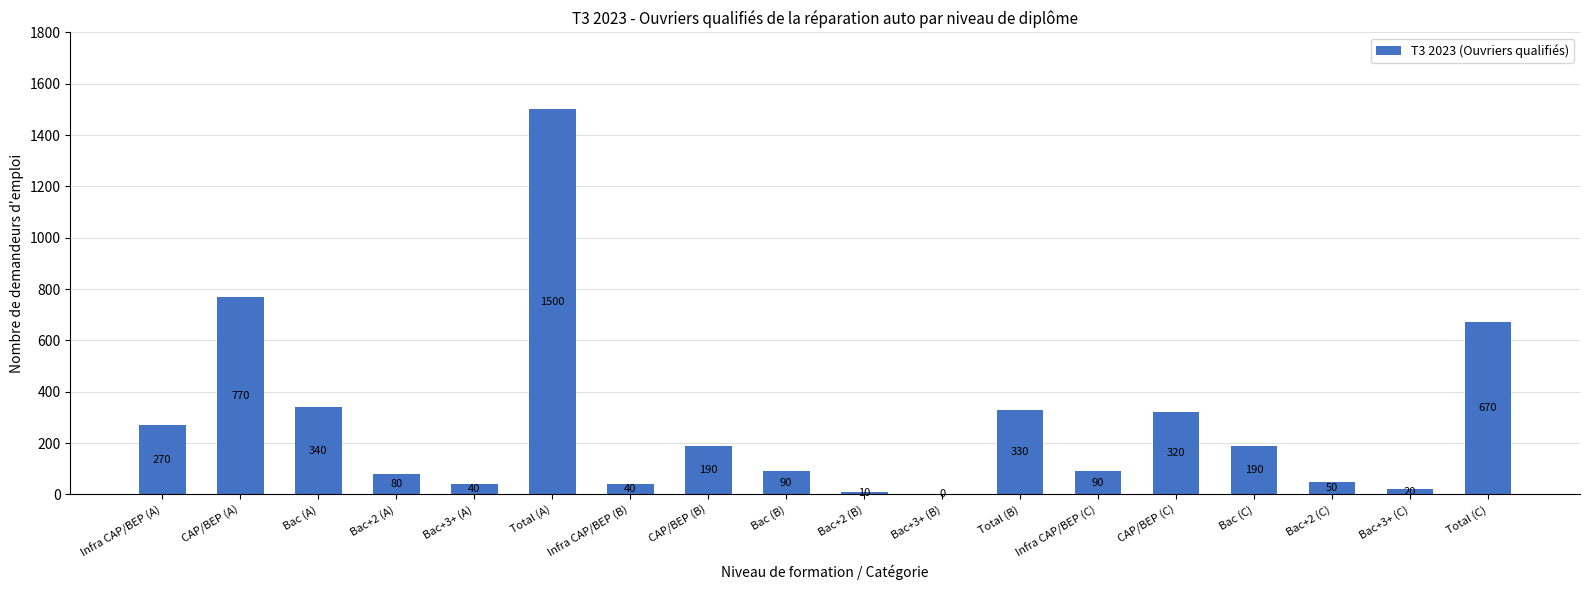

What is the average value?

278